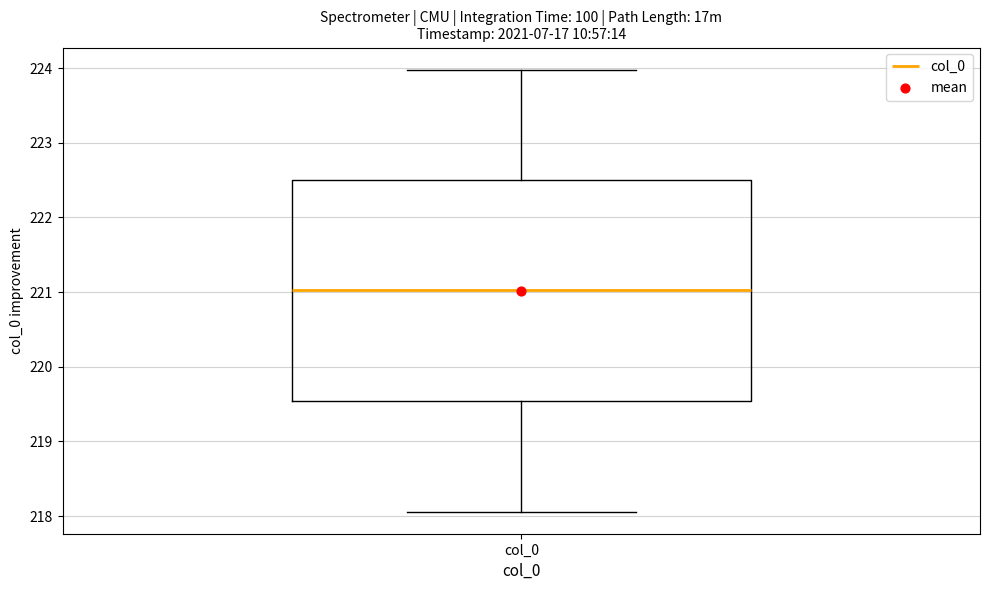

Read this box plot against the y-axis: the position of the median line, the range covered by the box, and the ends of both whiskers. The values are not printed on the chart, so give them approximately, as read against the axis.

median 221.0, box 219.5 to 222.5, whiskers 218.1 to 224.0